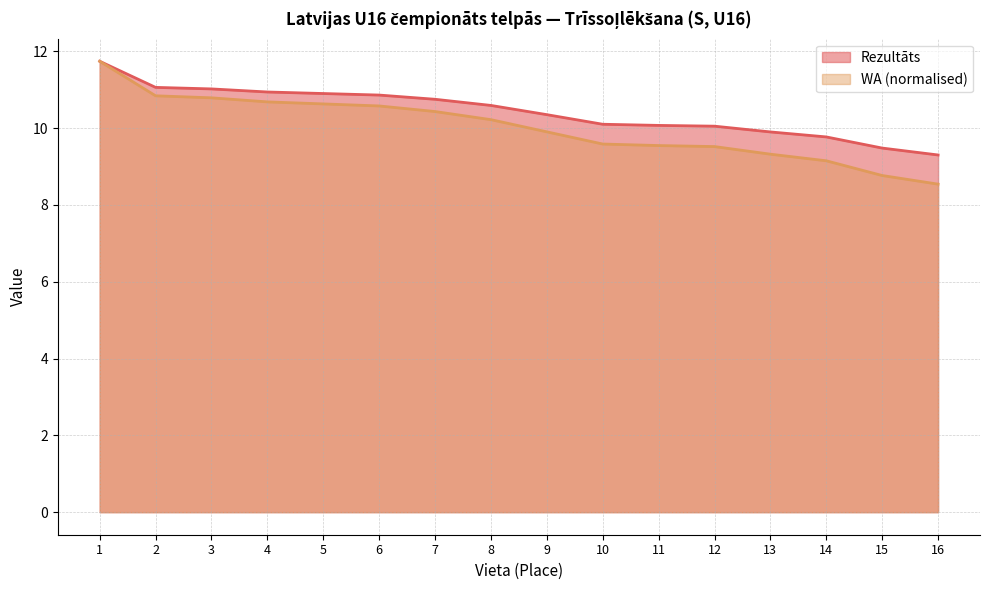

Does the chart display data point markers on the line(s)?

No